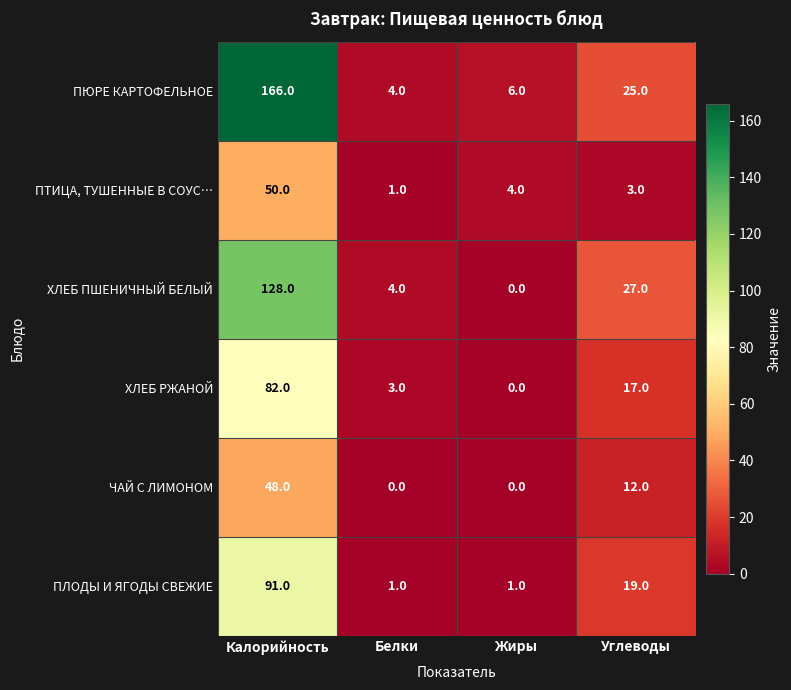

List the labels in order of ПТИЦА, ТУШЕННЫЕ В СОУС… value, largest first.

Калорийность, Жиры, Углеводы, Белки